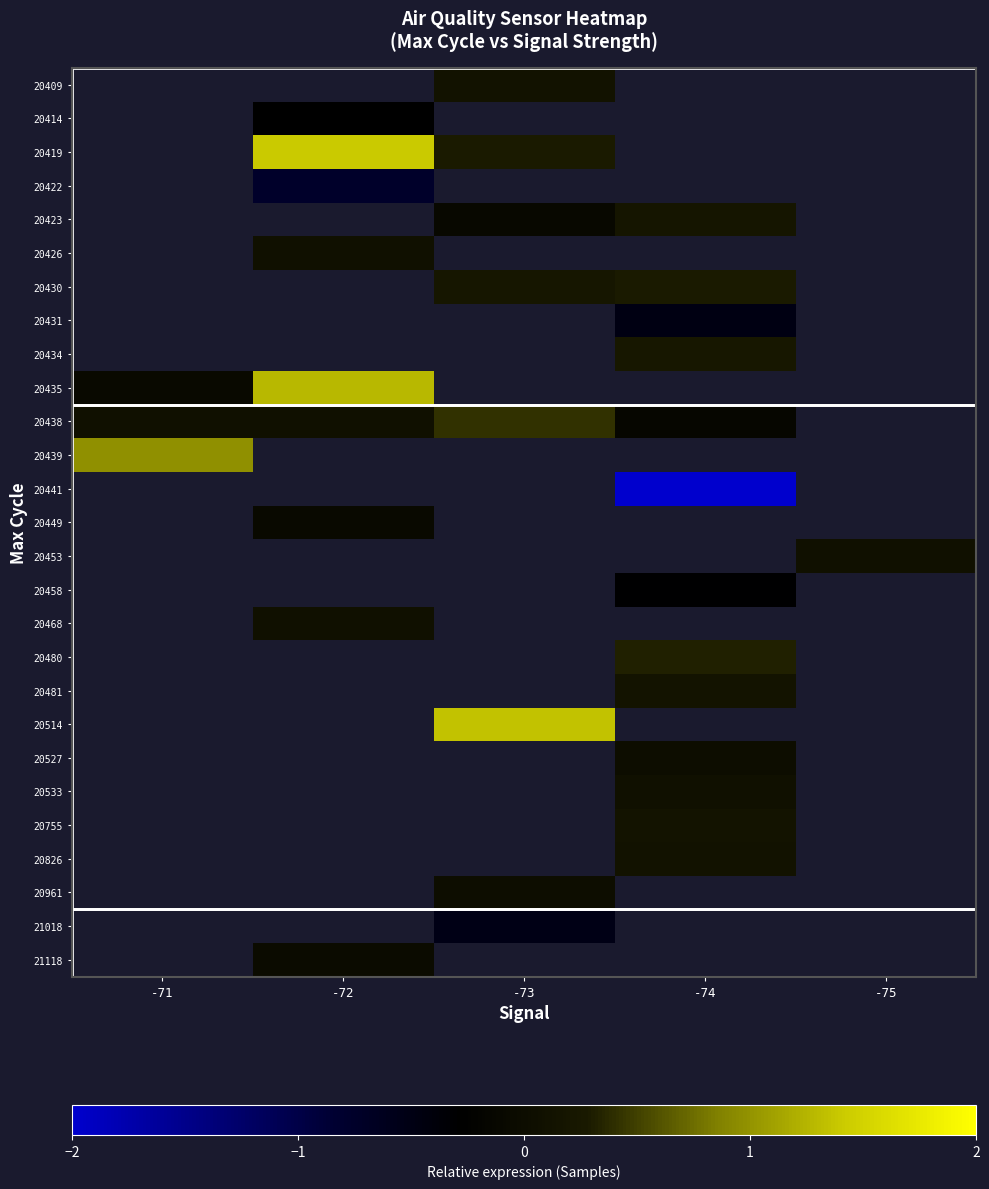

Which label corresponds to the largest value in the chart?

-72